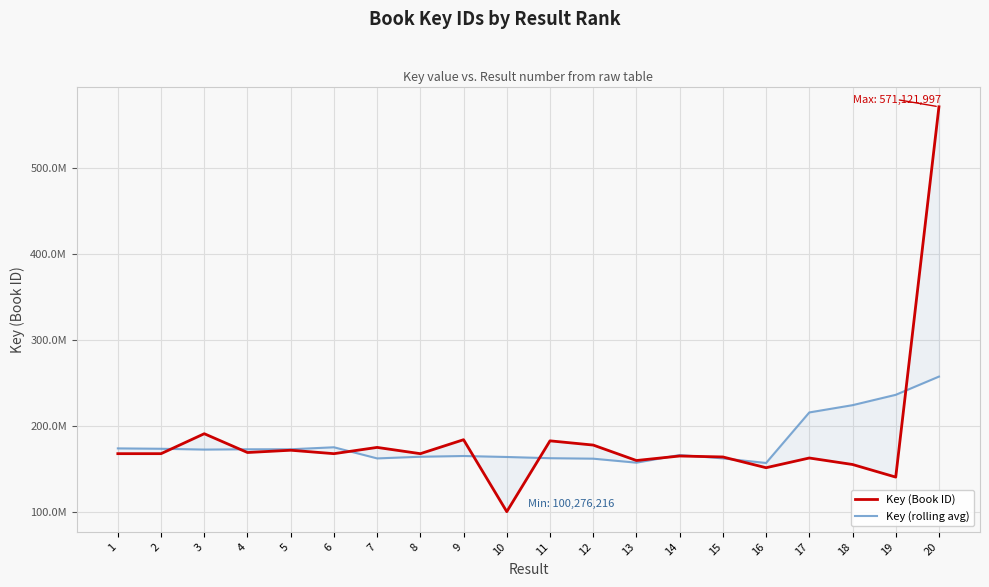

Where do Key (Book ID) and Key (rolling avg) first cross each other?

2 and 3